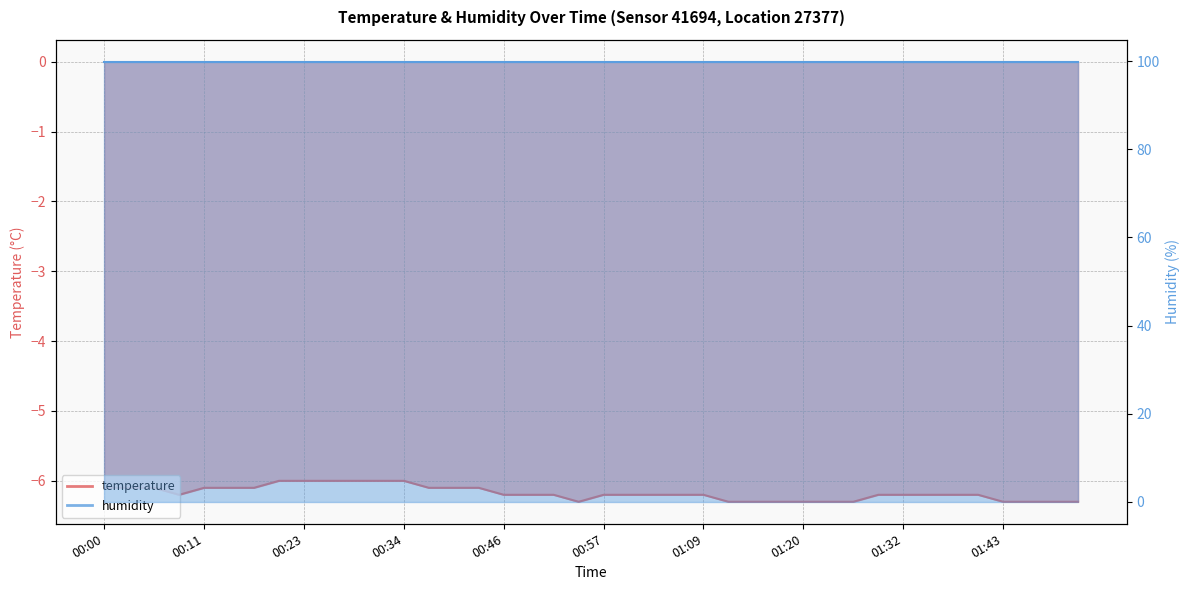

Rank the categories by value from highest to lowest.

00:20, 00:23, 00:25, 00:28, 00:31, 00:34, 00:00, 00:03, 00:05, 00:11, 00:14, 00:17, 00:37, 00:40, 00:43, 00:08, 00:46, 00:49, 00:52, 00:57, 01:00, 01:03, 01:06, 01:09, 01:29, 01:32, 01:35, 01:37, 01:40, 00:55, 01:12, 01:15, 01:18, 01:20, 01:23, 01:26, 01:43, 01:46, 01:49, 01:51